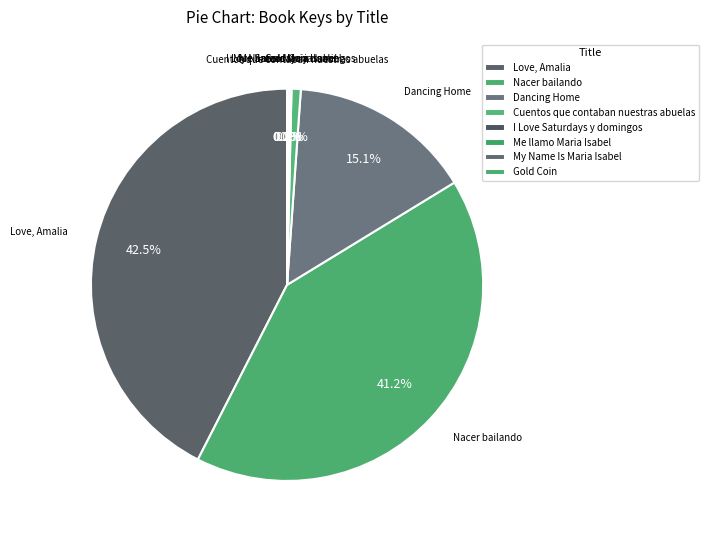

To the nearest percent, what portion does Cuentos que contaban nuestras abuelas represent?

1%